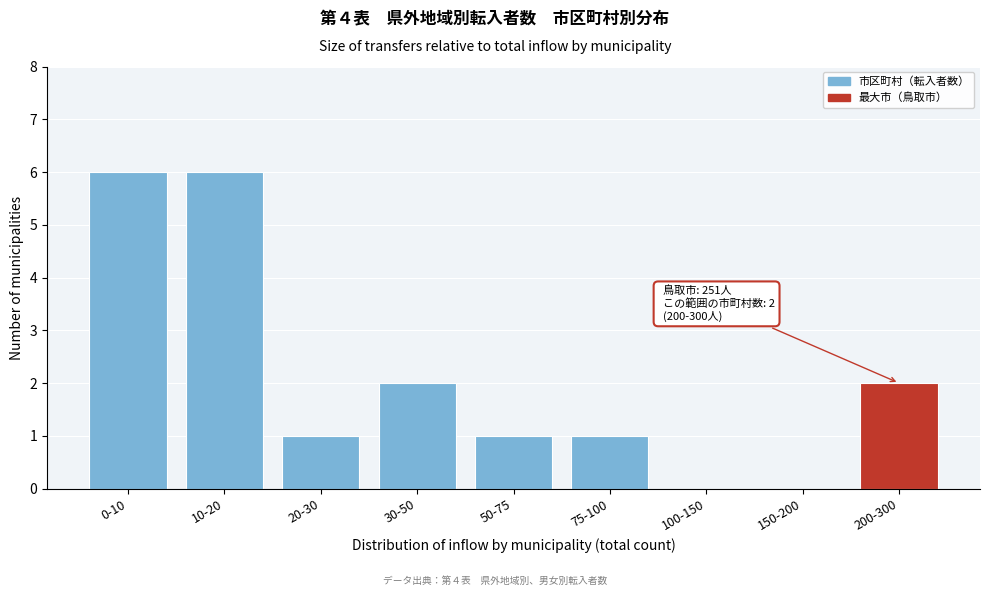

Reading left to right, what are all the values shown in this chart?

0-10=6	10-20=6	20-30=1	30-50=2	50-75=1	75-100=1	100-150=0	150-200=0	200-300=2